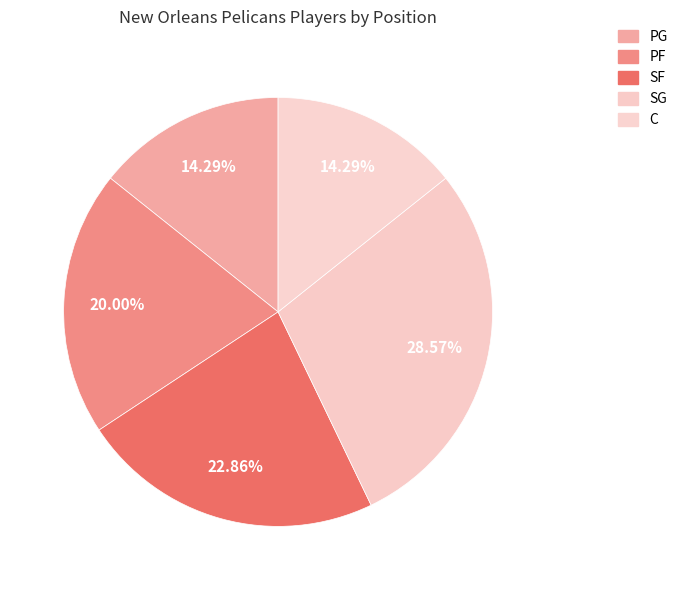

What is the ratio of the value at PF to the value at SF?

0.9